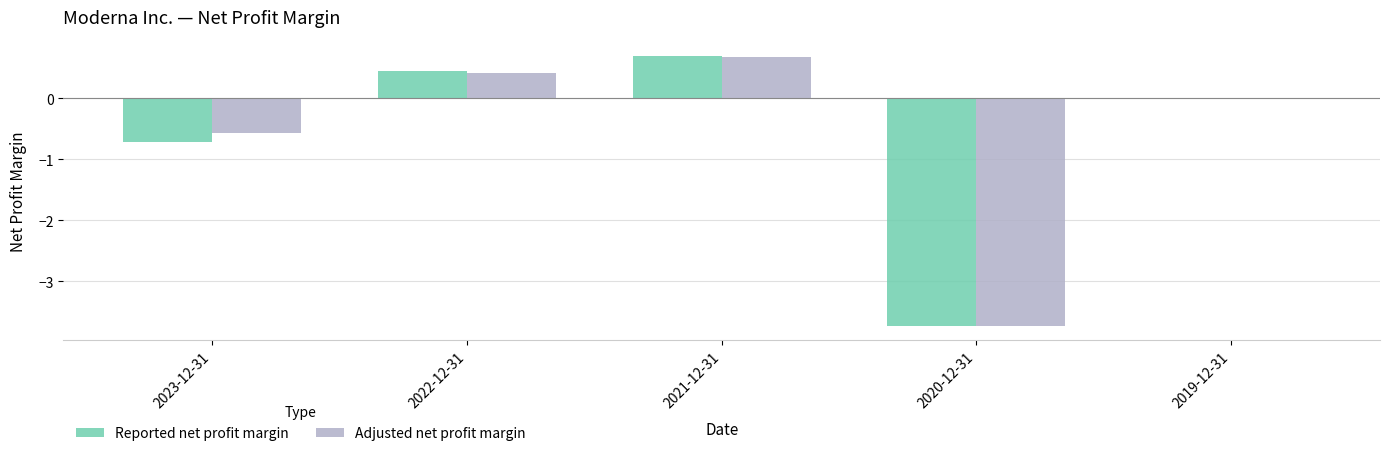

How many distinct data groups are displayed?

2